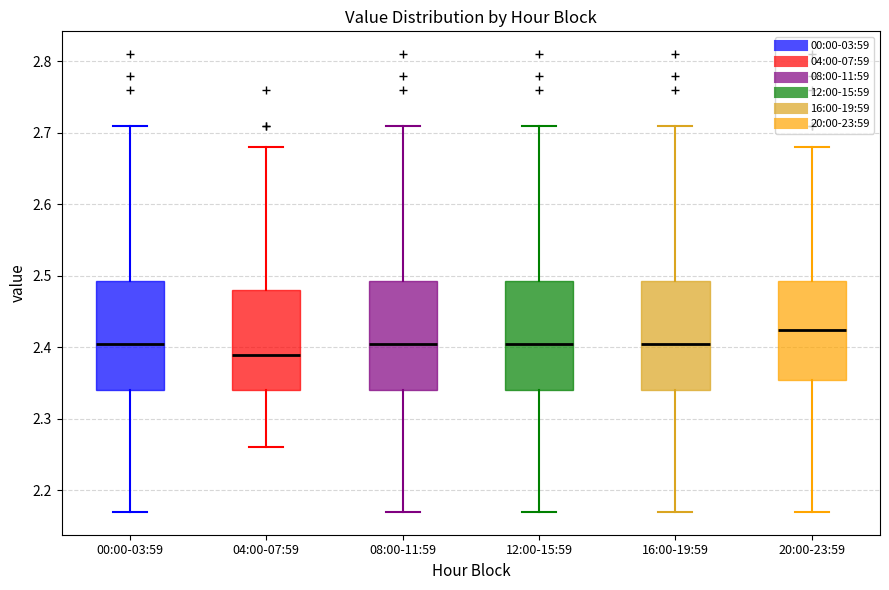

Where does the median line of the box for 20:00-23:59 sit on the y-axis? The values are not printed on the chart, so give them approximately, as read against the axis.

2.43